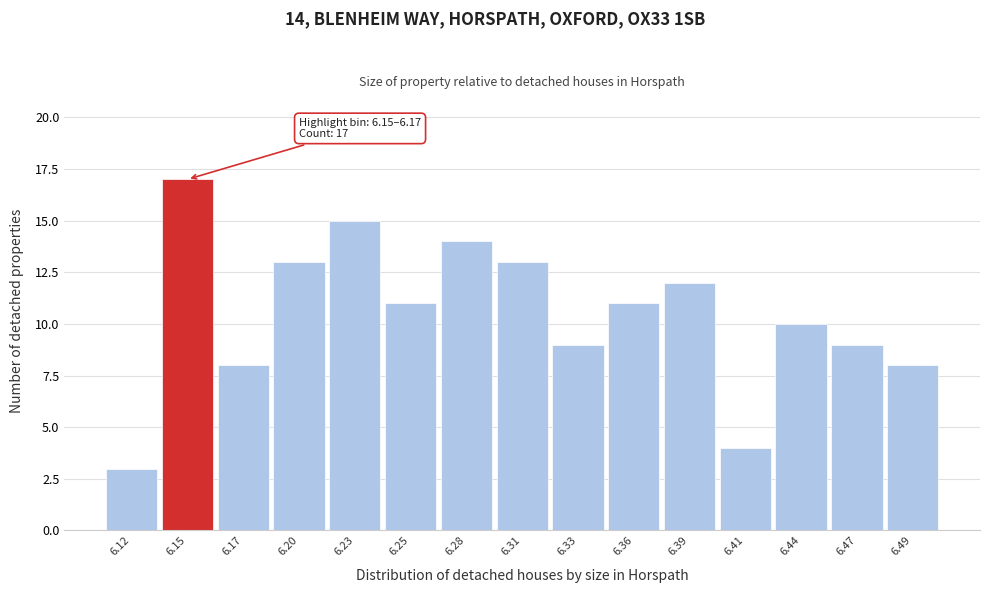

Reading left to right, transcribe all the data shown in this chart.

6.12=3	6.15=17	6.17=8	6.20=13	6.23=15	6.25=11	6.28=14	6.31=13	6.33=9	6.36=11	6.39=12	6.41=4	6.44=10	6.47=9	6.49=8